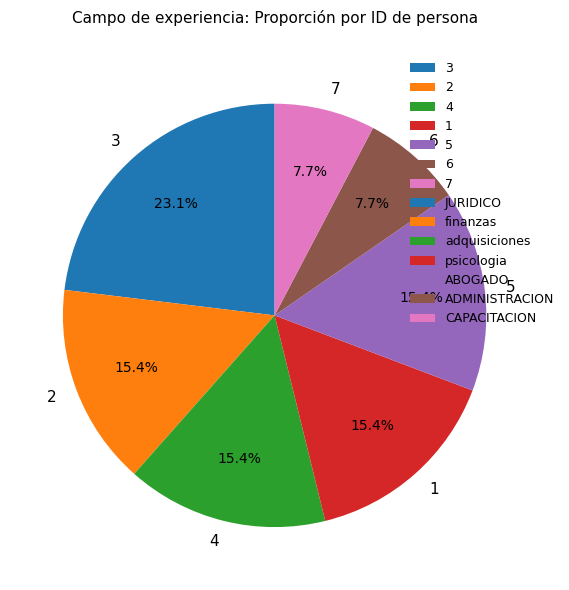

Between 6 and 3, which is larger?

3